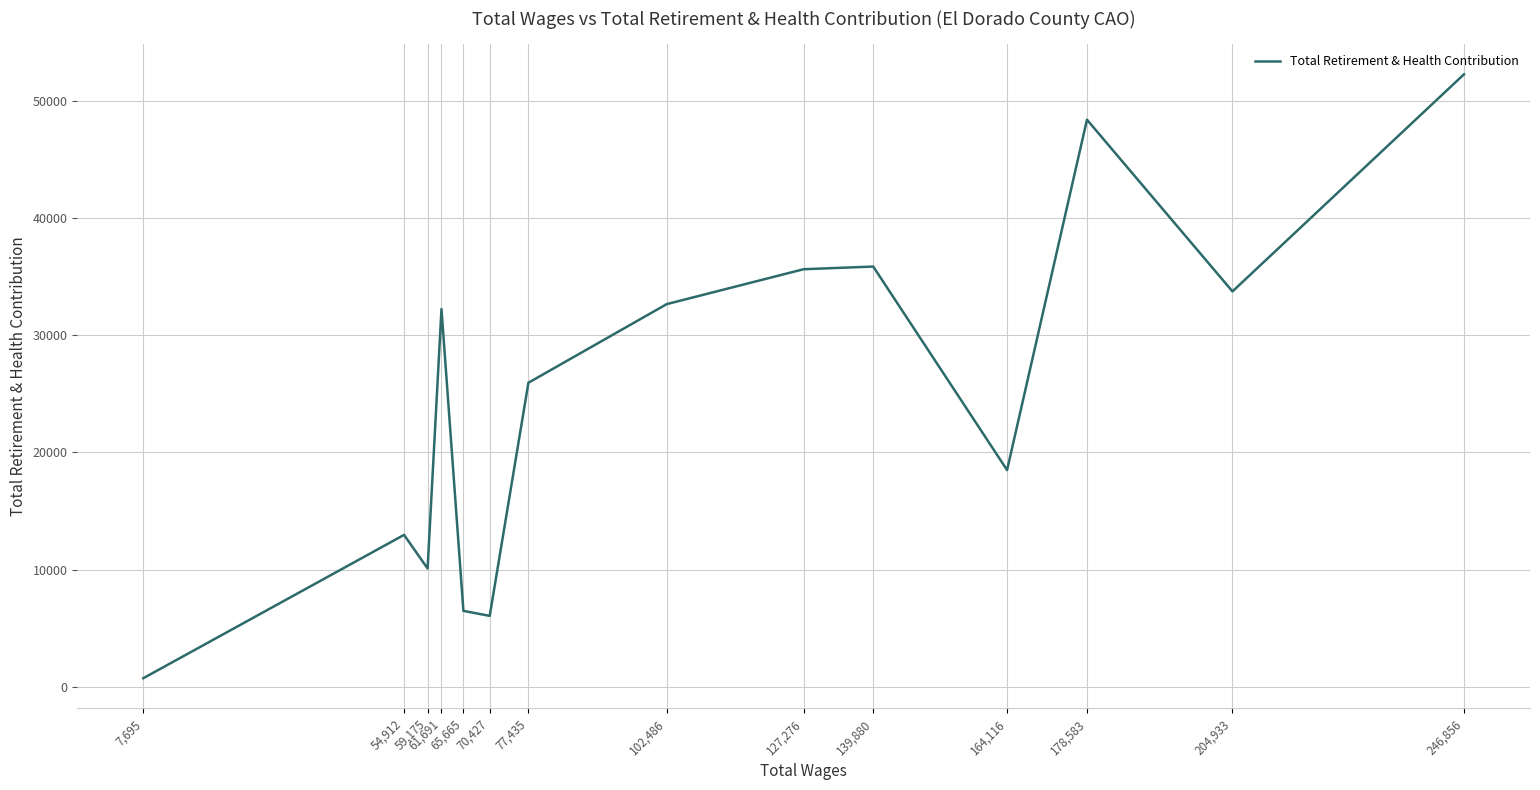

The value at 102,486 is 32643. True or false?

True